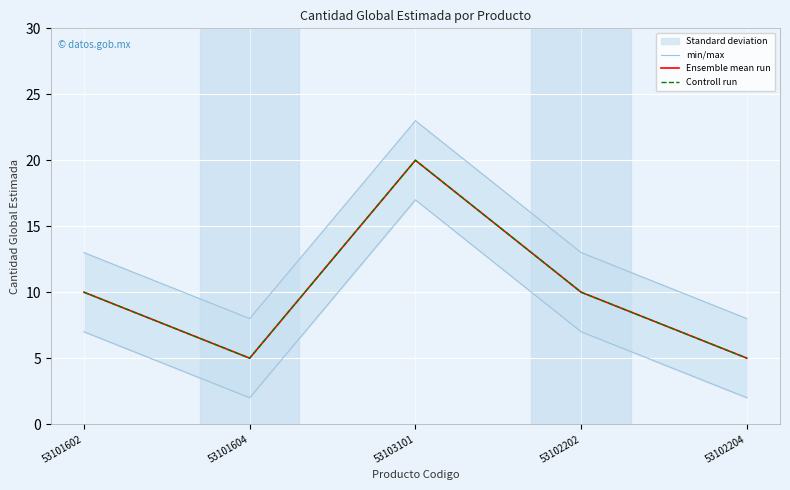

True or false: min/max and Ensemble mean run intersect in this chart.

False